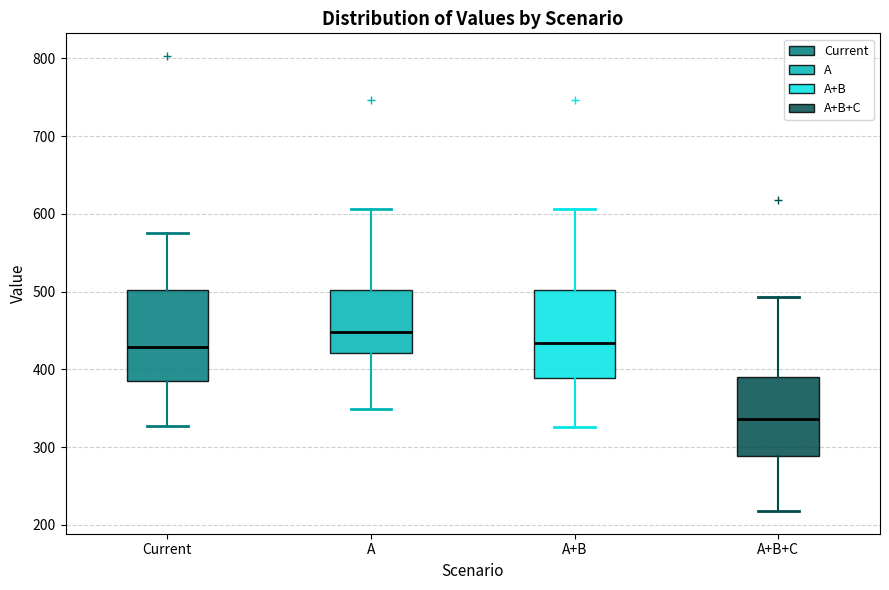

Reading left to right, transcribe this box plot: for each box, give where its median line is, the range the box spans, and where its two whiskers end, as read against the y-axis. The values are not printed on the chart, so give them approximately, as read against the axis.

Current: median 430, box 380 to 500, whiskers 330 to 580
A: median 450, box 420 to 500, whiskers 350 to 610
A+B: median 430, box 390 to 500, whiskers 330 to 610
A+B+C: median 340, box 290 to 390, whiskers 220 to 490